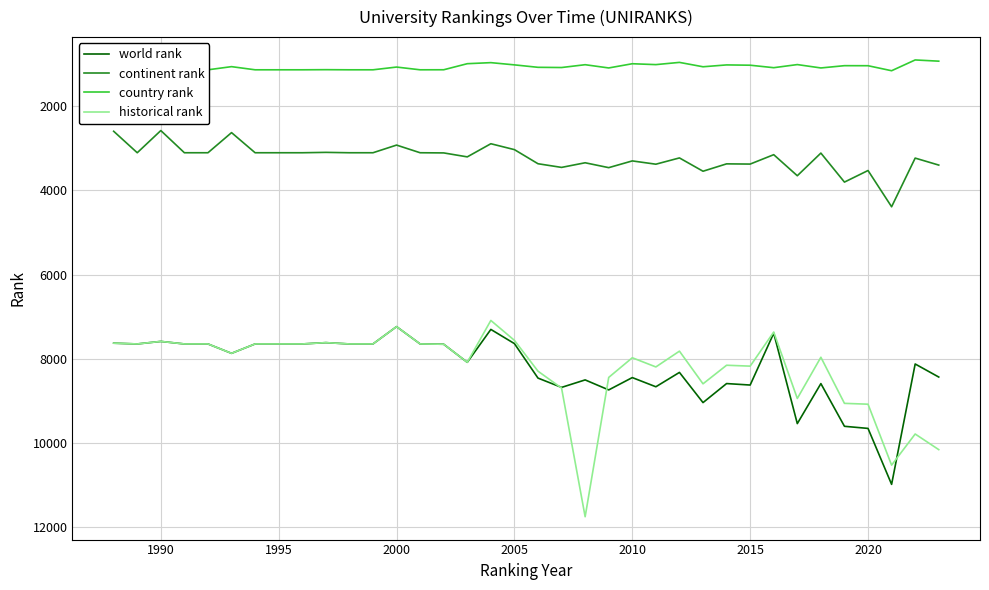

List the series in order of their peak value, lowest first.

country rank, continent rank, world rank, historical rank